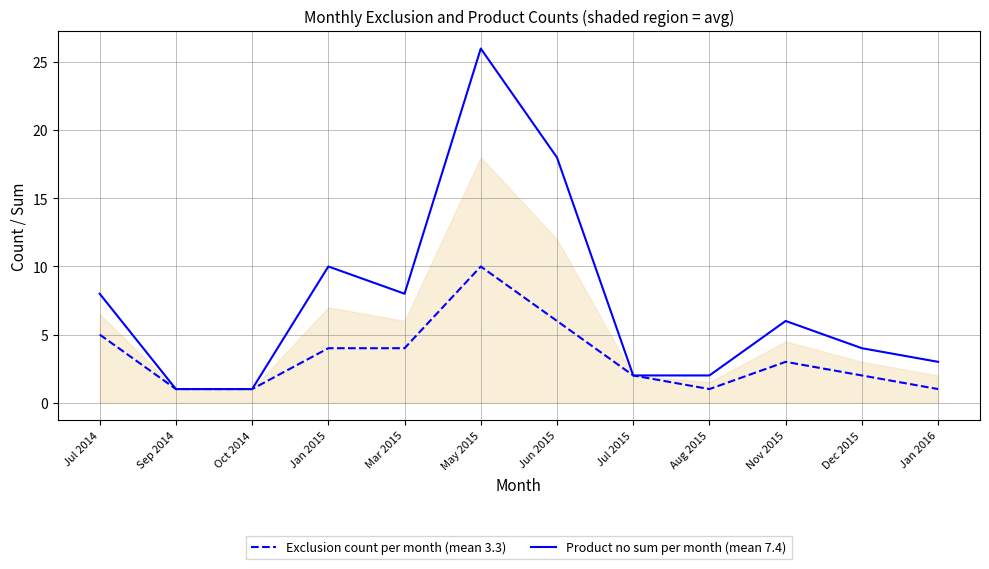

True or false: Exclusion count per month (mean 3.3) and Product no sum per month (mean 7.4) intersect in this chart.

False